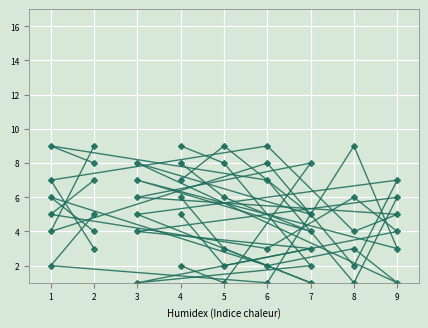

List the series in order of their peak value, highest first.

col_2, col_5, col_3, col_4, col_8, col_9